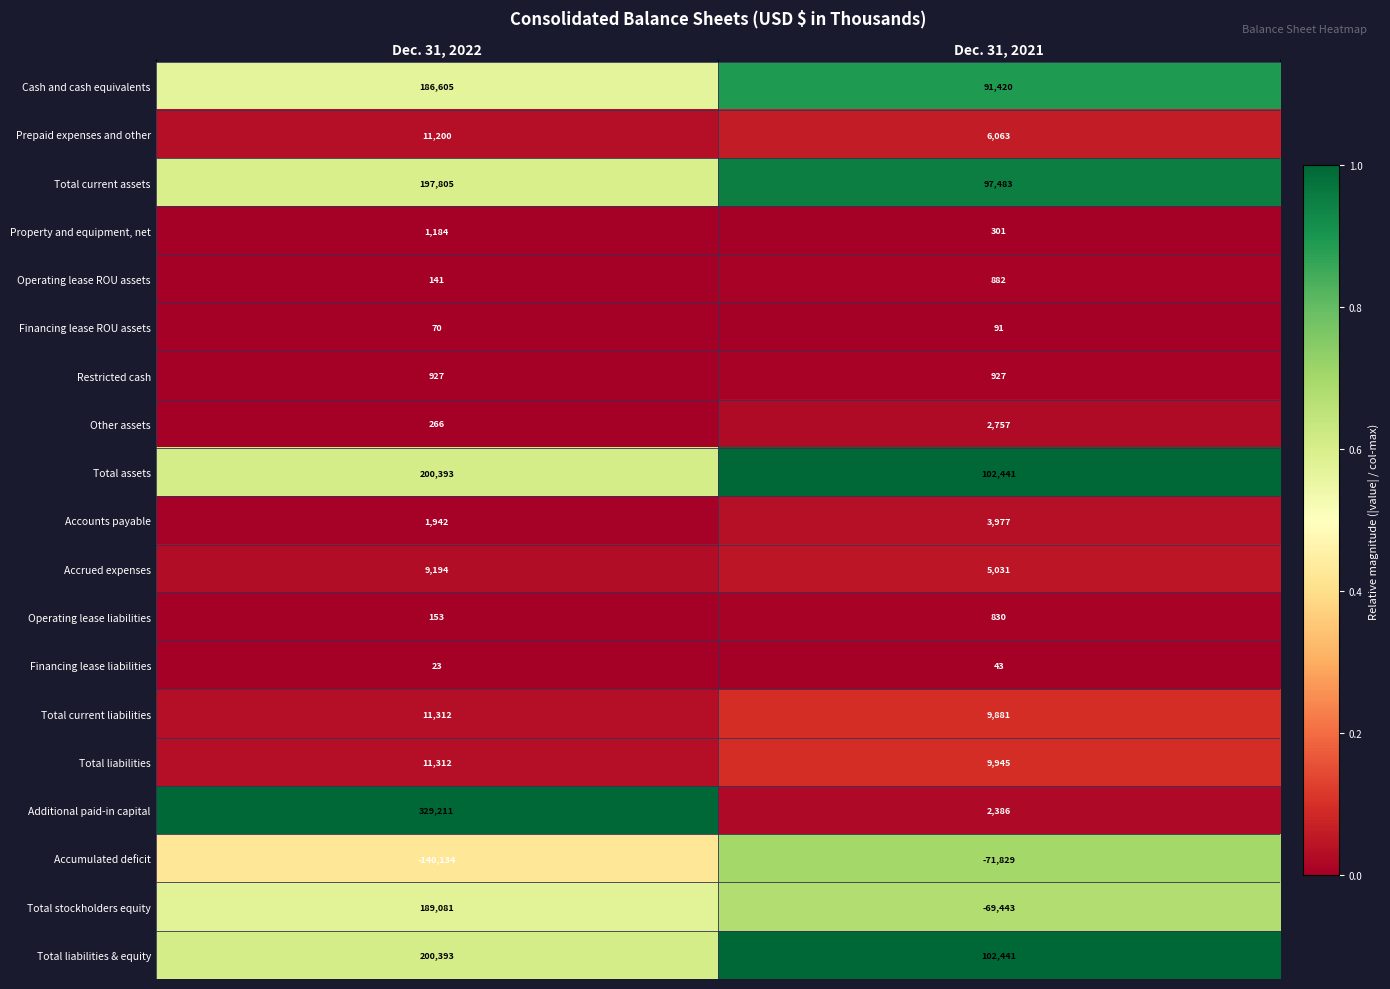

True or false: Operating lease ROU assets has a value of 141 at Dec. 31, 2022.

True